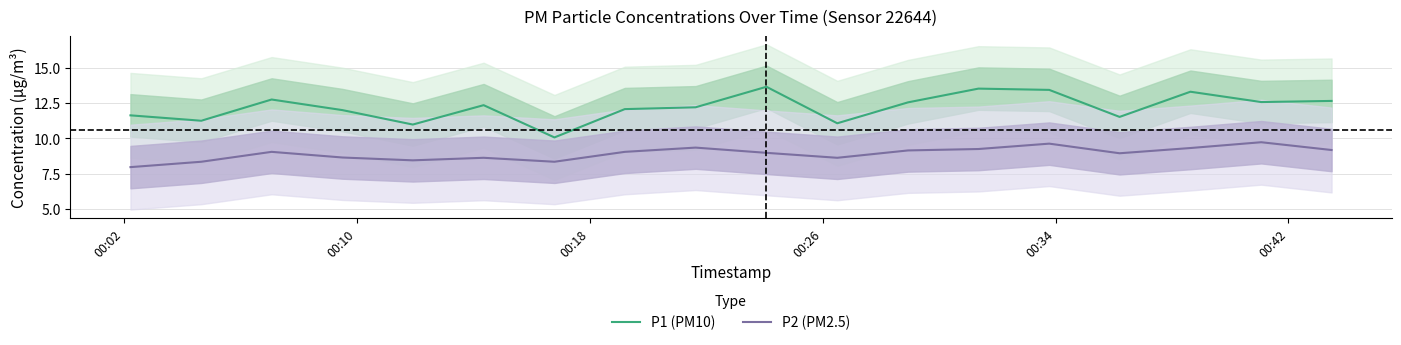

What is the smallest value displayed?

8.0